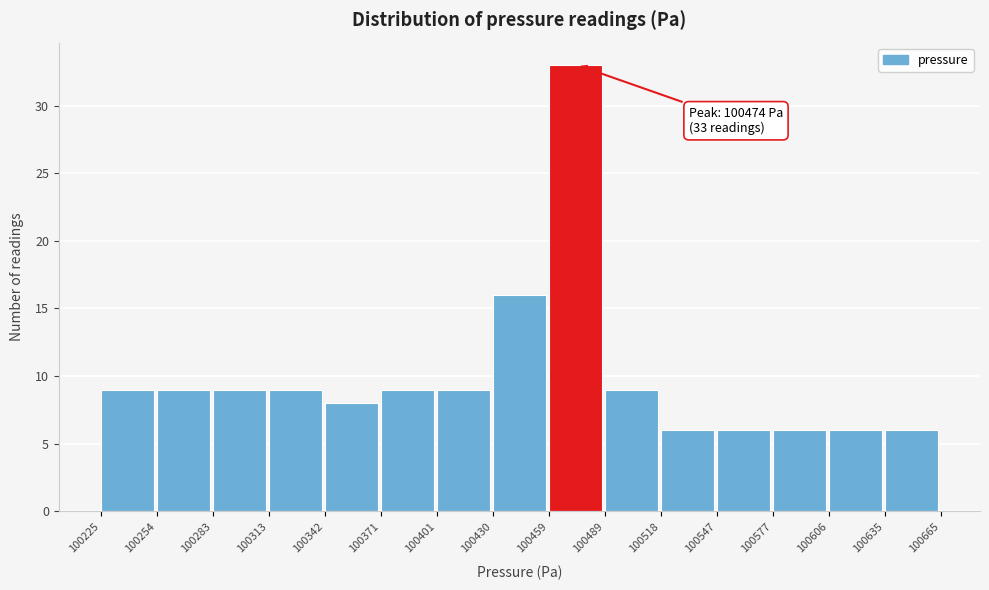

Which range on the x-axis has the tallest bar?

100459 to 100489